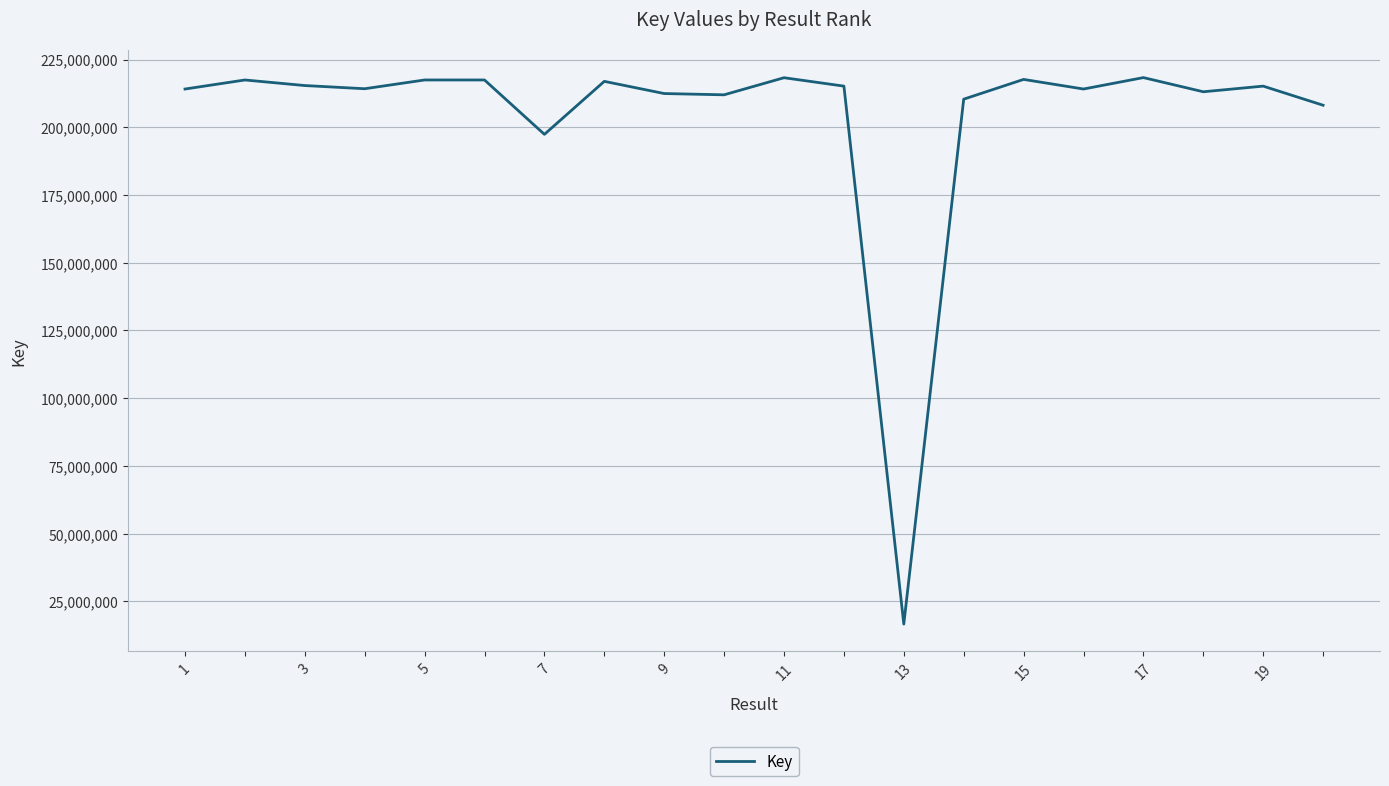

What is the difference between the maximum and minimum values?

201714389